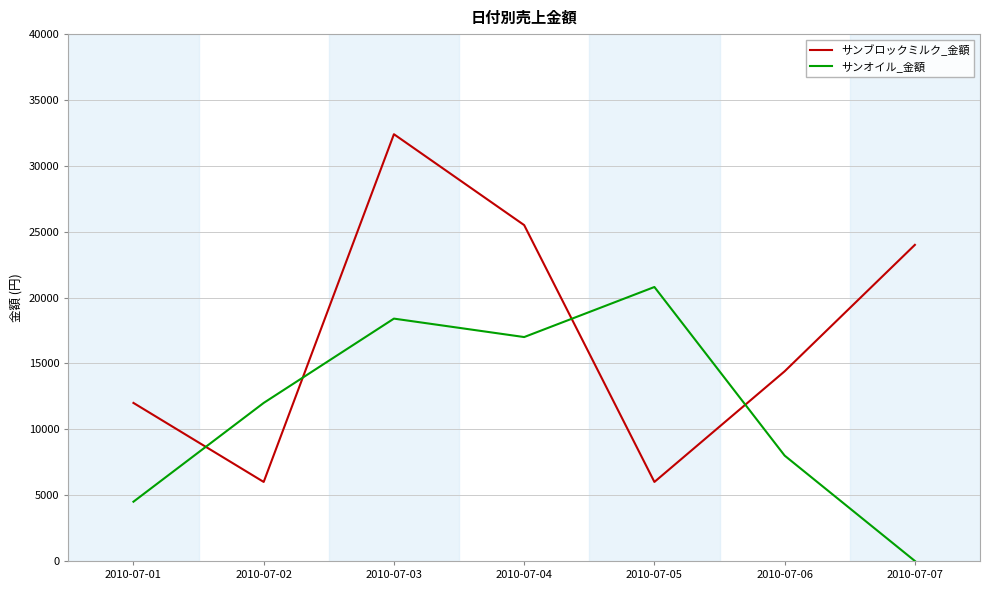

Reading left to right, list all the values displayed in this chart.

サンブロックミルク_金額: 12000	6000	32400	25500	6000	14400	24000
サンオイル_金額: 4500	12000	18400	17000	20800	8000	0